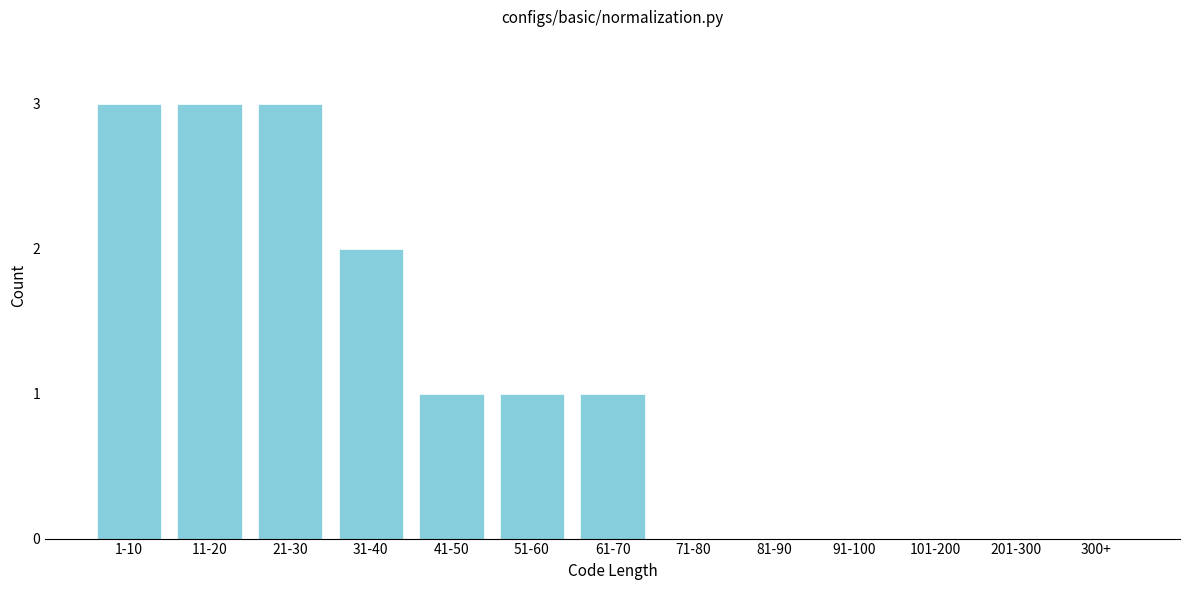

Reading left to right, extract all data points from this chart.

1-10=3	11-20=3	21-30=3	31-40=2	41-50=1	51-60=1	61-70=1	71-80=0	81-90=0	91-100=0	101-200=0	201-300=0	300+=0